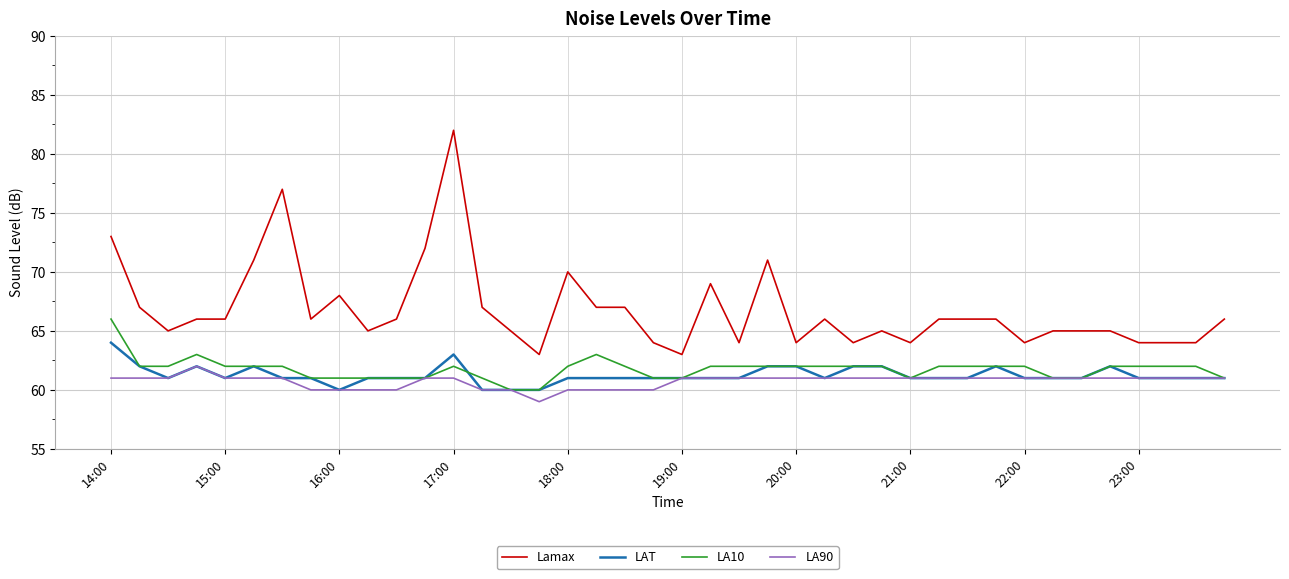

True or false: LAT and Lamax intersect in this chart.

False